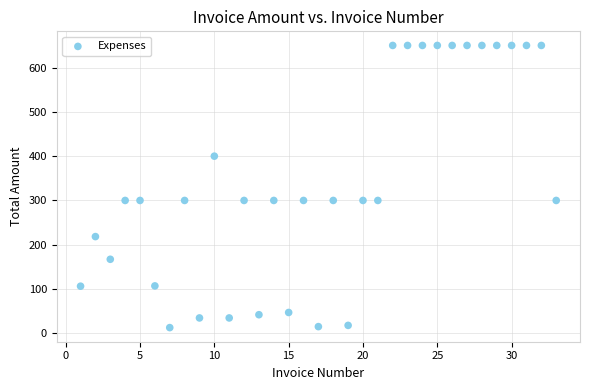

What is the range of Y values (max minus min)?

637.1